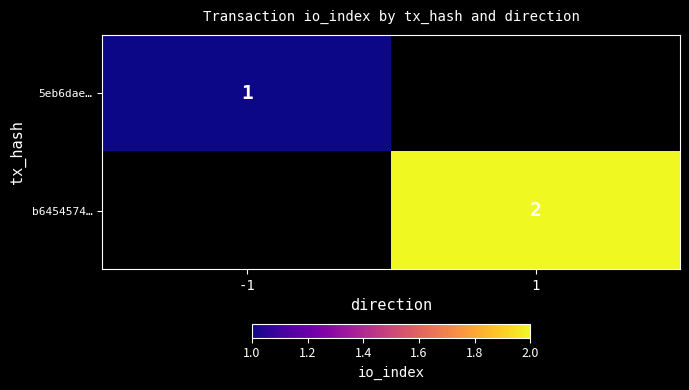

True or false: b6454574… has a value of 2 at 1.

True